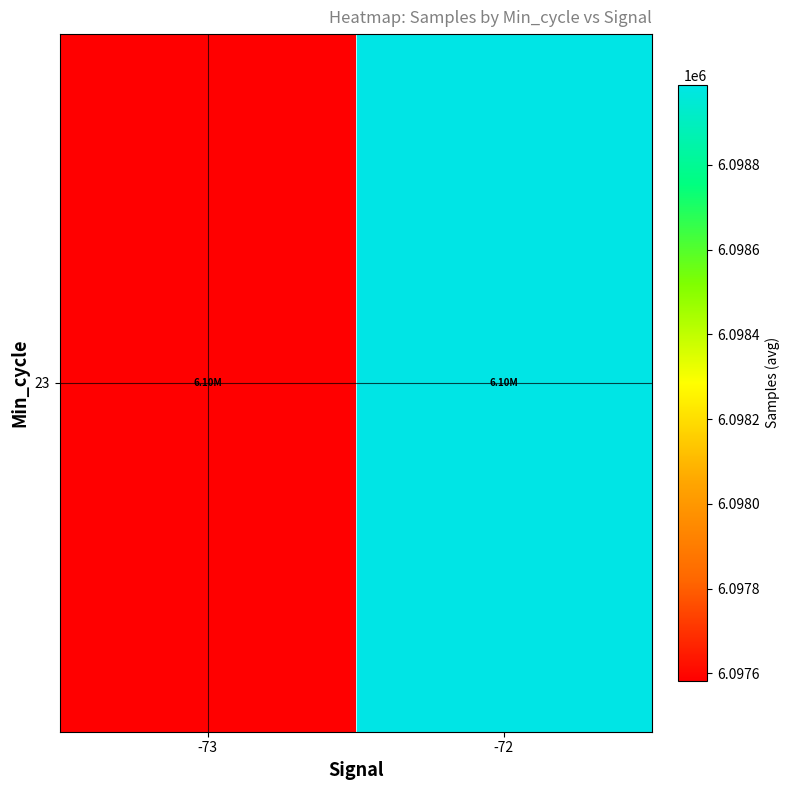

Which category has the lowest value across all series?

-73